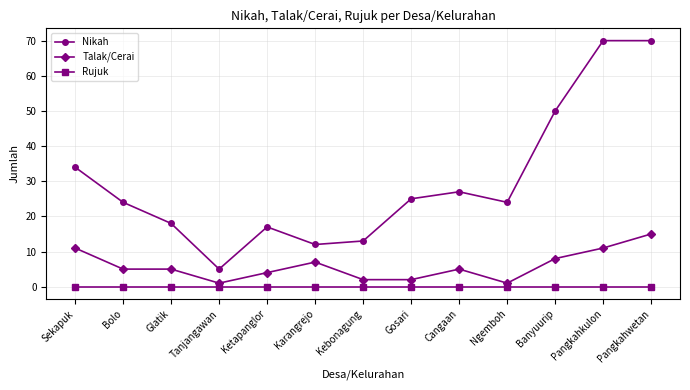

What is the label of the 13th point from the right?

Sekapuk